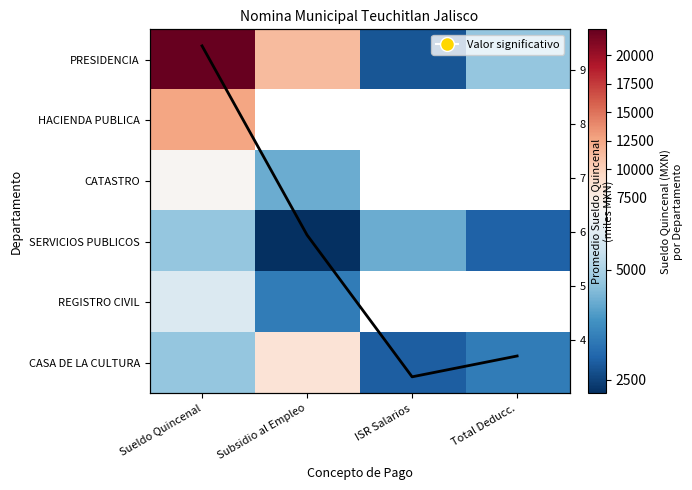

Count the number of data series in this chart.

7